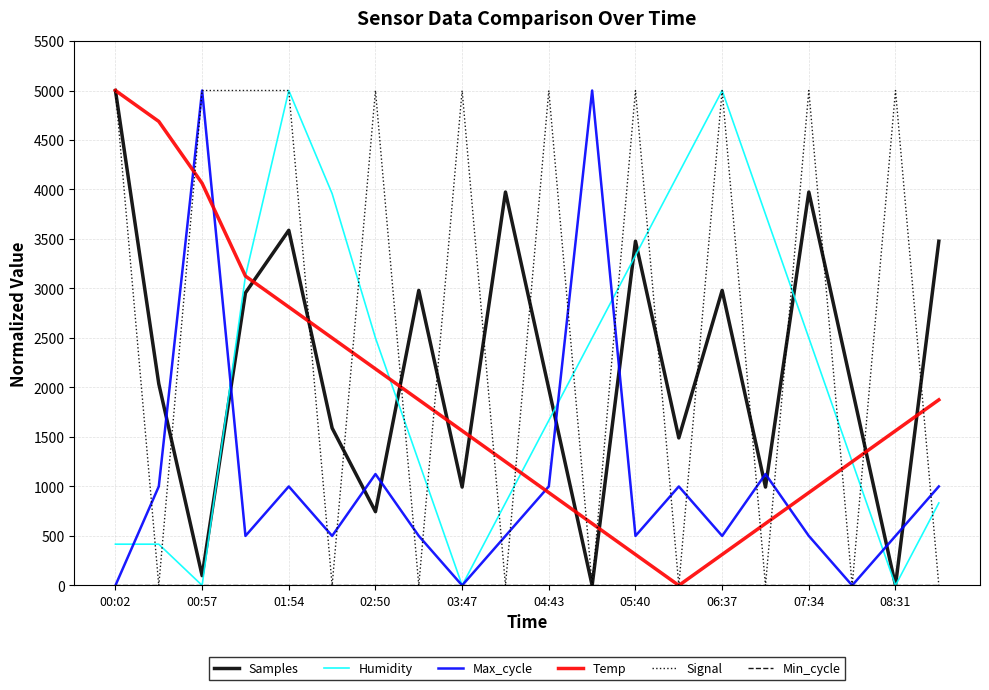

Which series has the largest total across all categories?

Signal